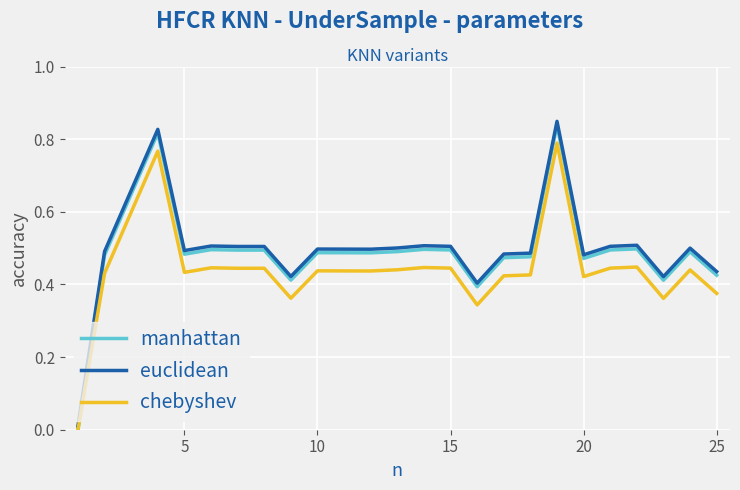

The chebyshev series shows 0.2 at 15. True or false?

False